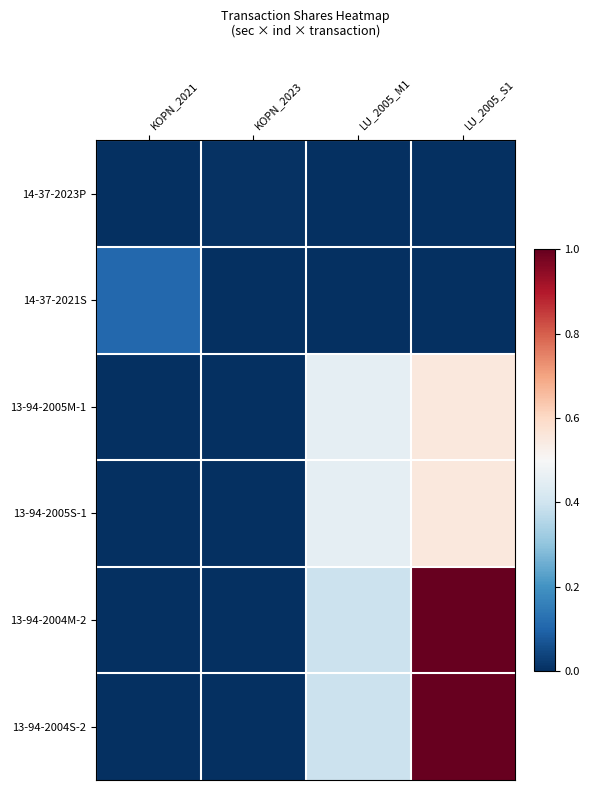

At LU_2005_M1, list the series in order from largest to smallest.

13-94-2005M-1, 13-94-2005S-1, 13-94-2004M-2, 13-94-2004S-2, 14-37-2023P, 14-37-2021S